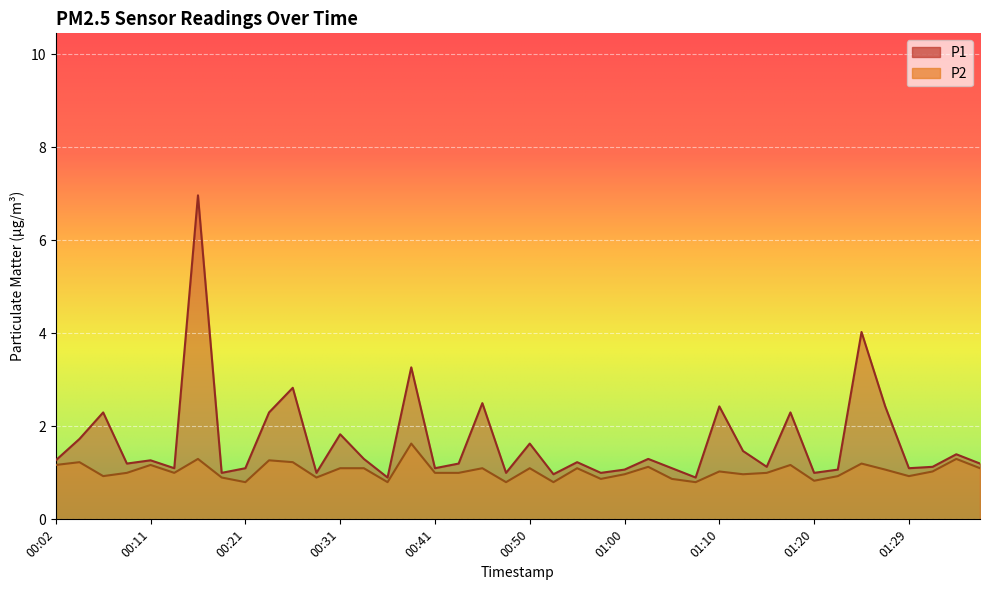

Which series changed the most between 00:43 and 01:10?

P1